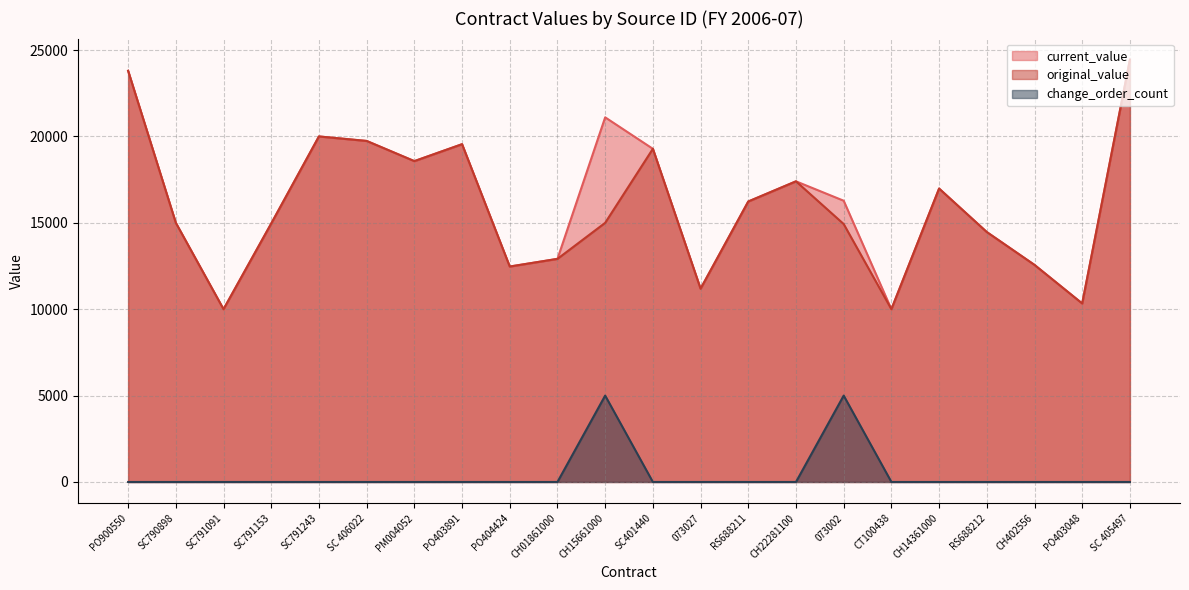

Is the value of original_value at CH15661000 greater than the value of current_value at SC791153?

Yes